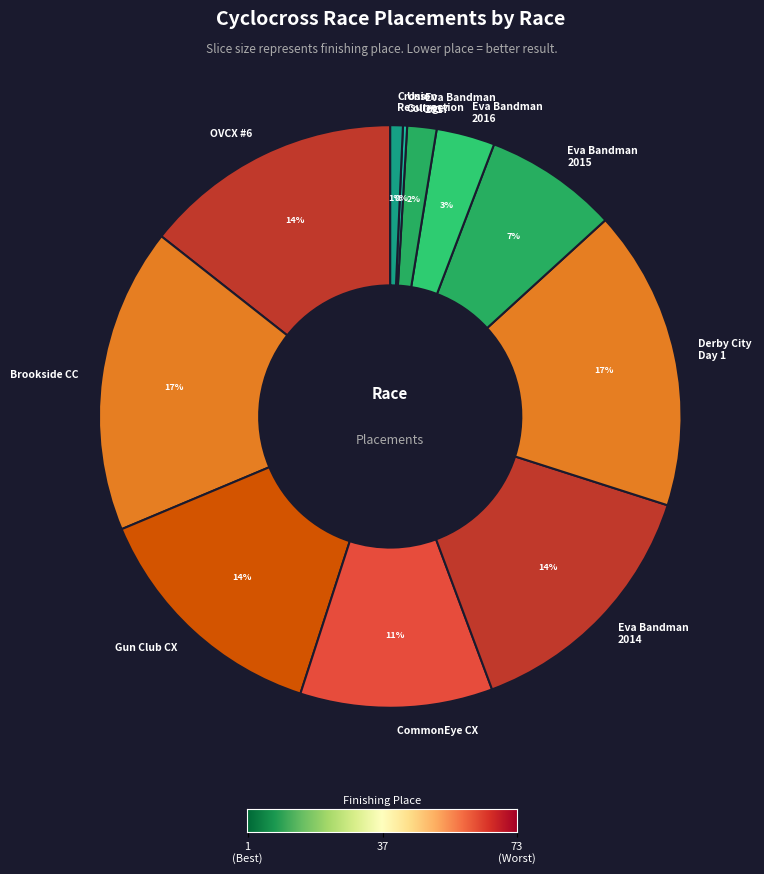

To the nearest percent, what is the average slice percentage?

9%